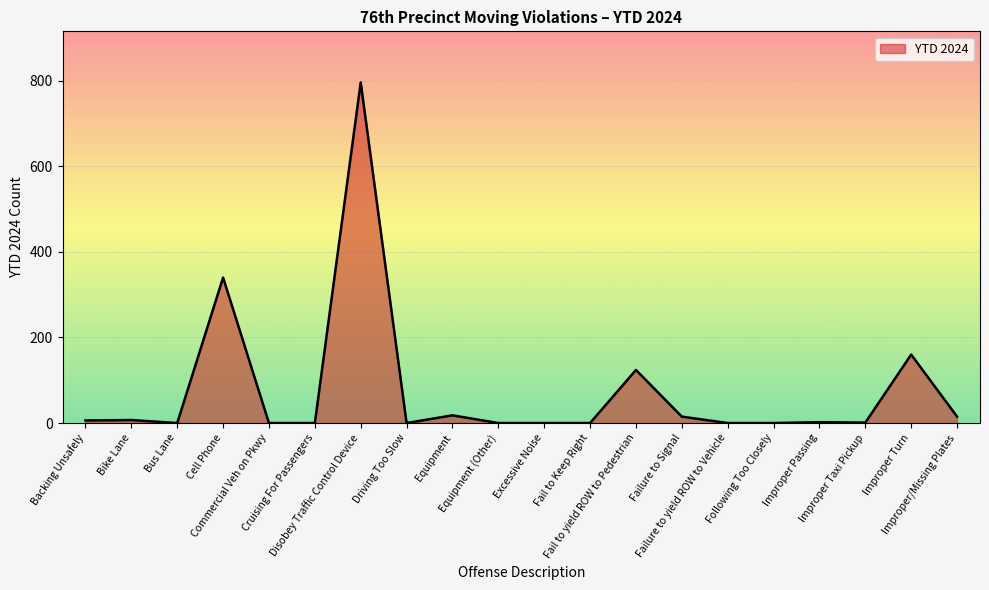

What is the maximum value shown in the chart?

796